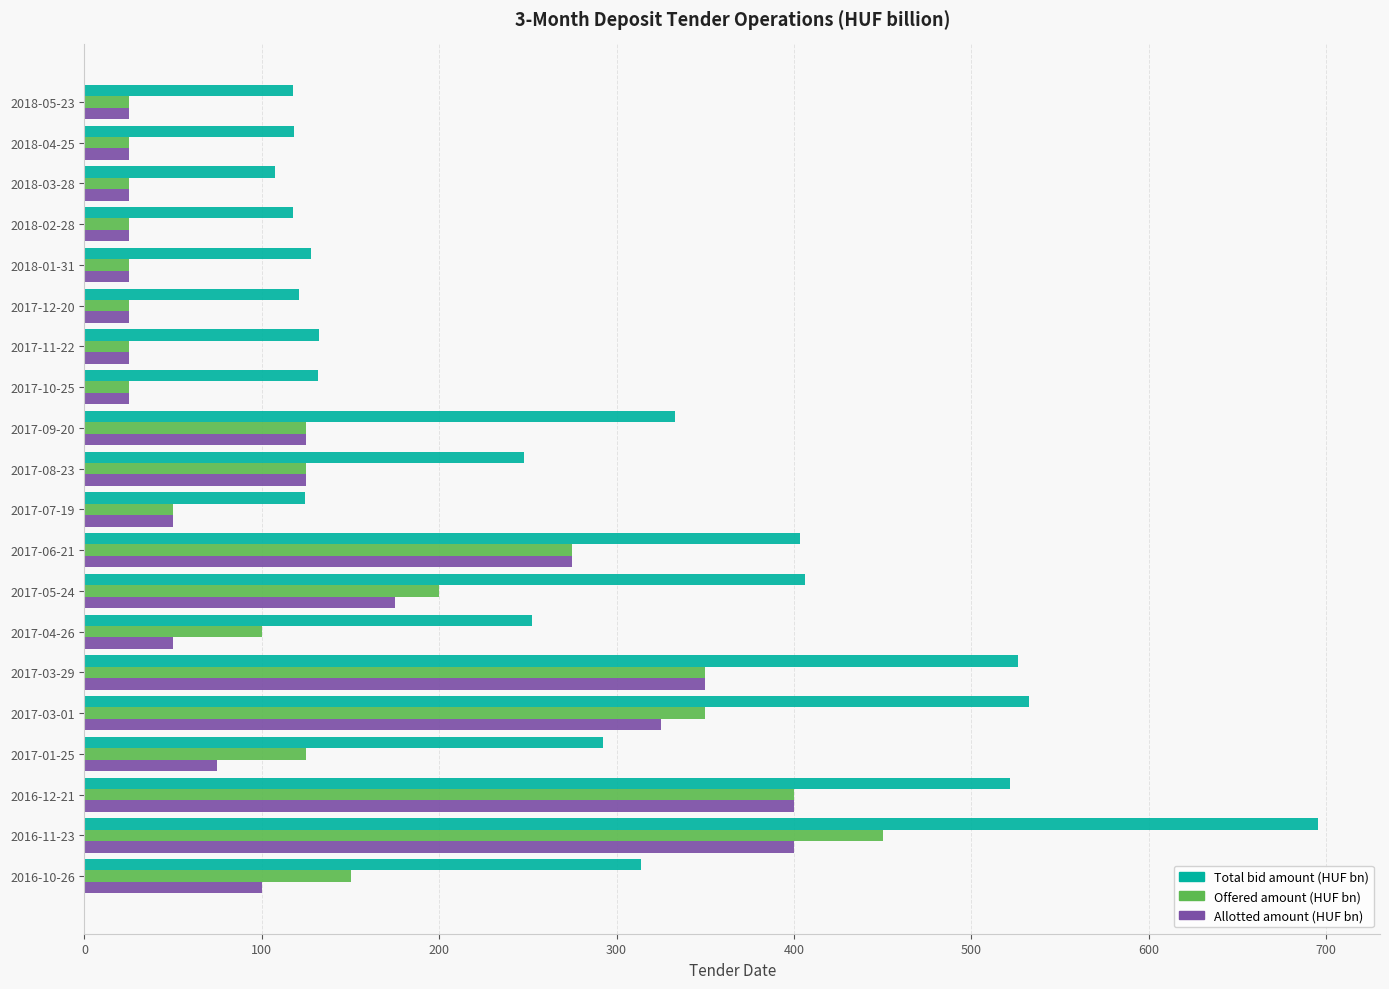

Where is Total bid amount (HUF bn) nearest to the value 401?

2017-06-21